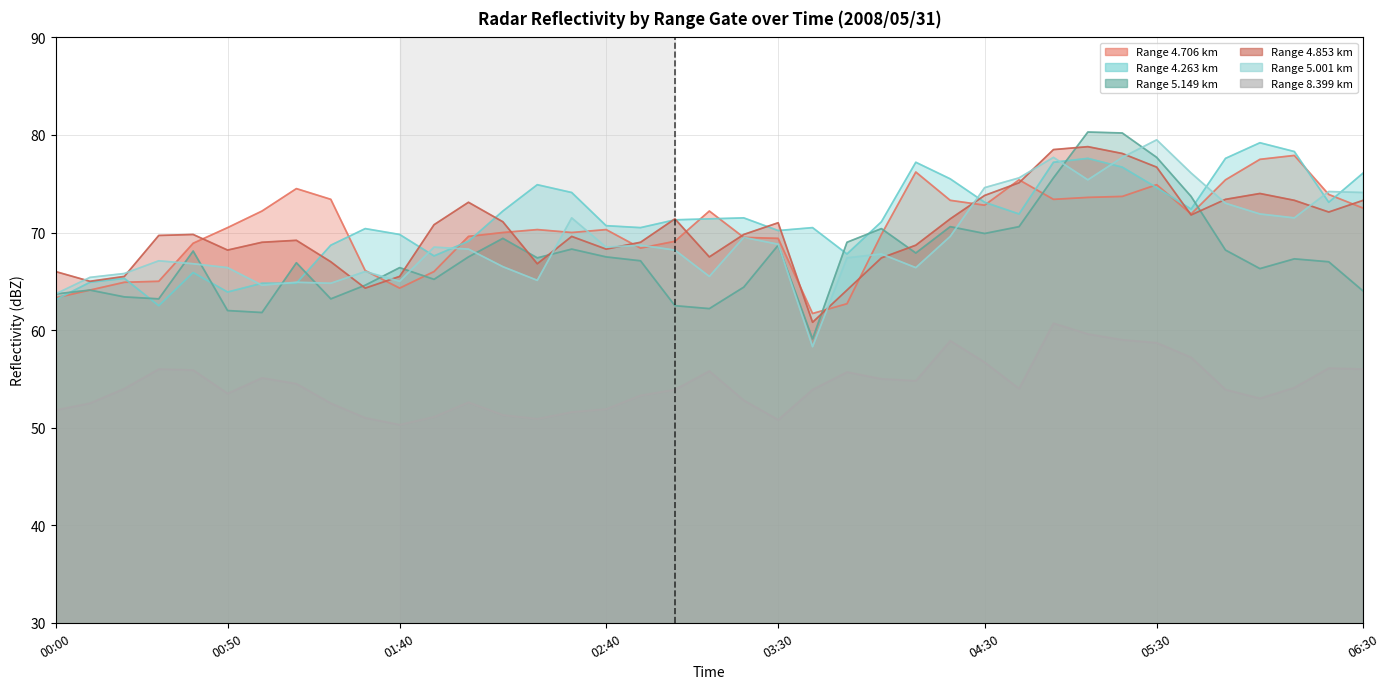

At which category is the sum across all series the highest?

2008/05/31 05:20